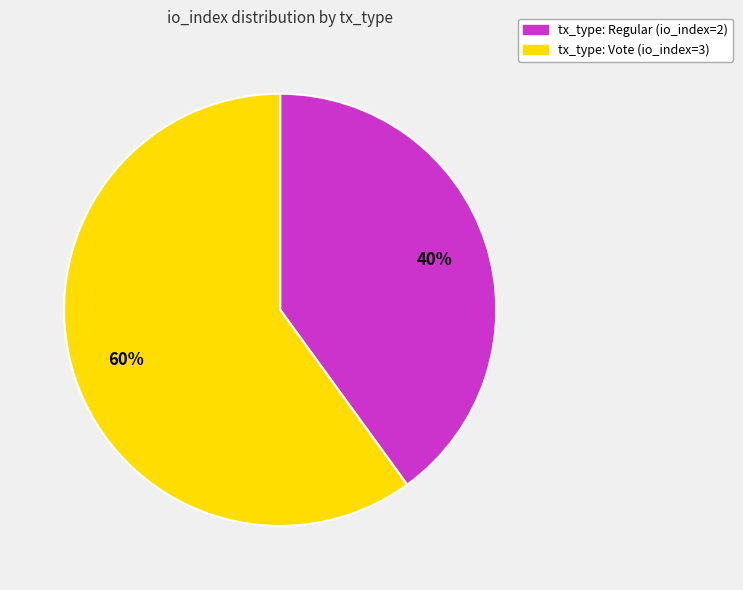

What percentage is the tx_type: Regular (io_index=2) slice, to the nearest percent?

40%